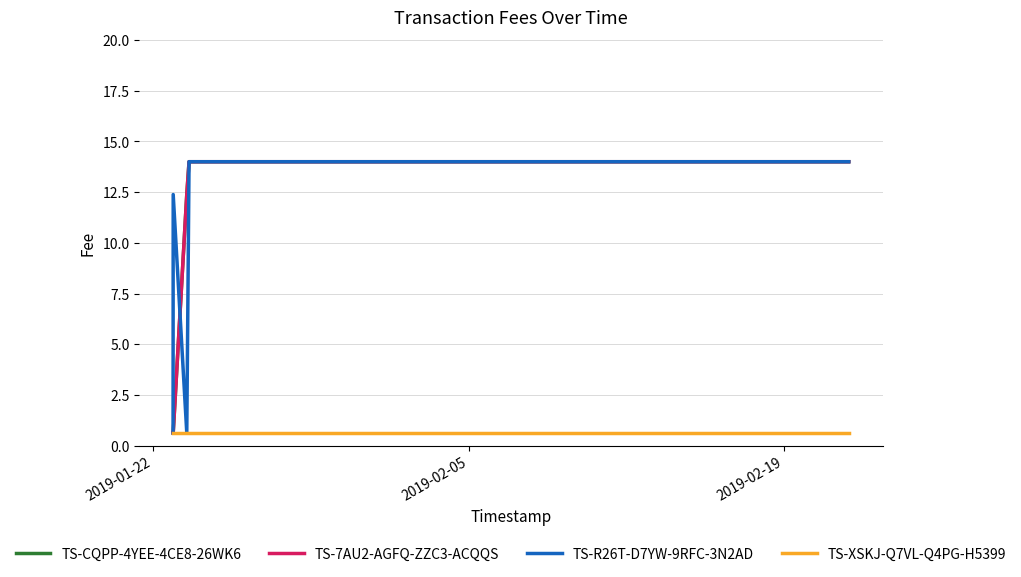

Is this an area chart (filled region under the line)?

No